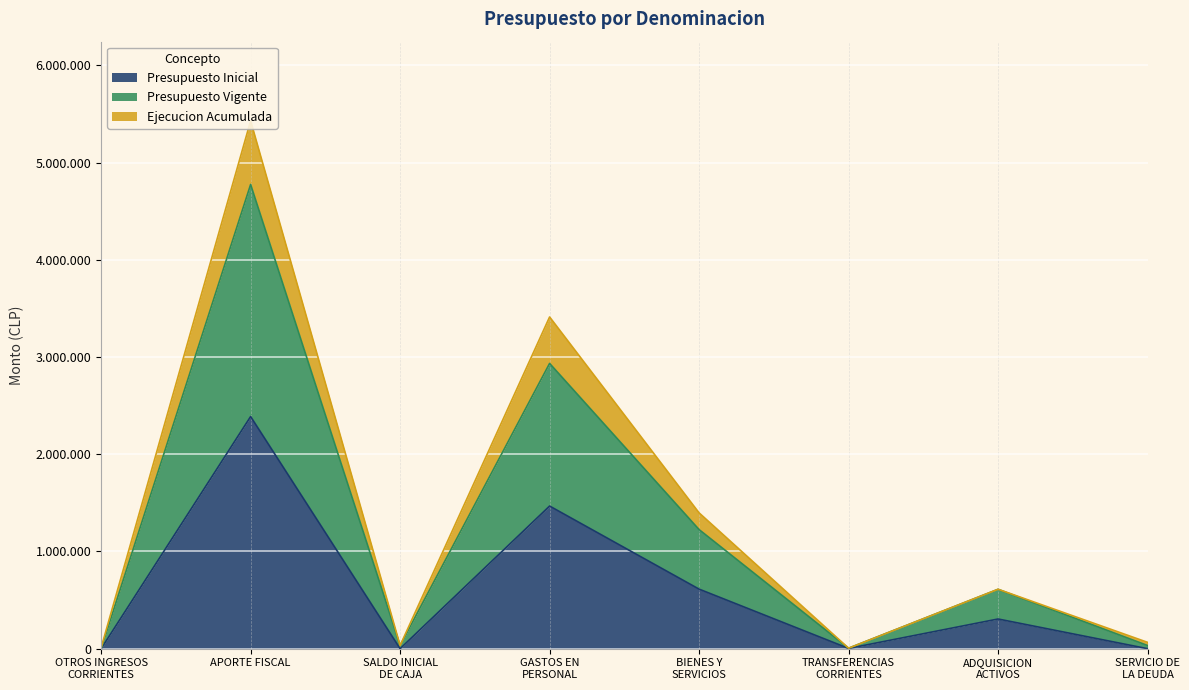

Count the number of categories in the chart.

8